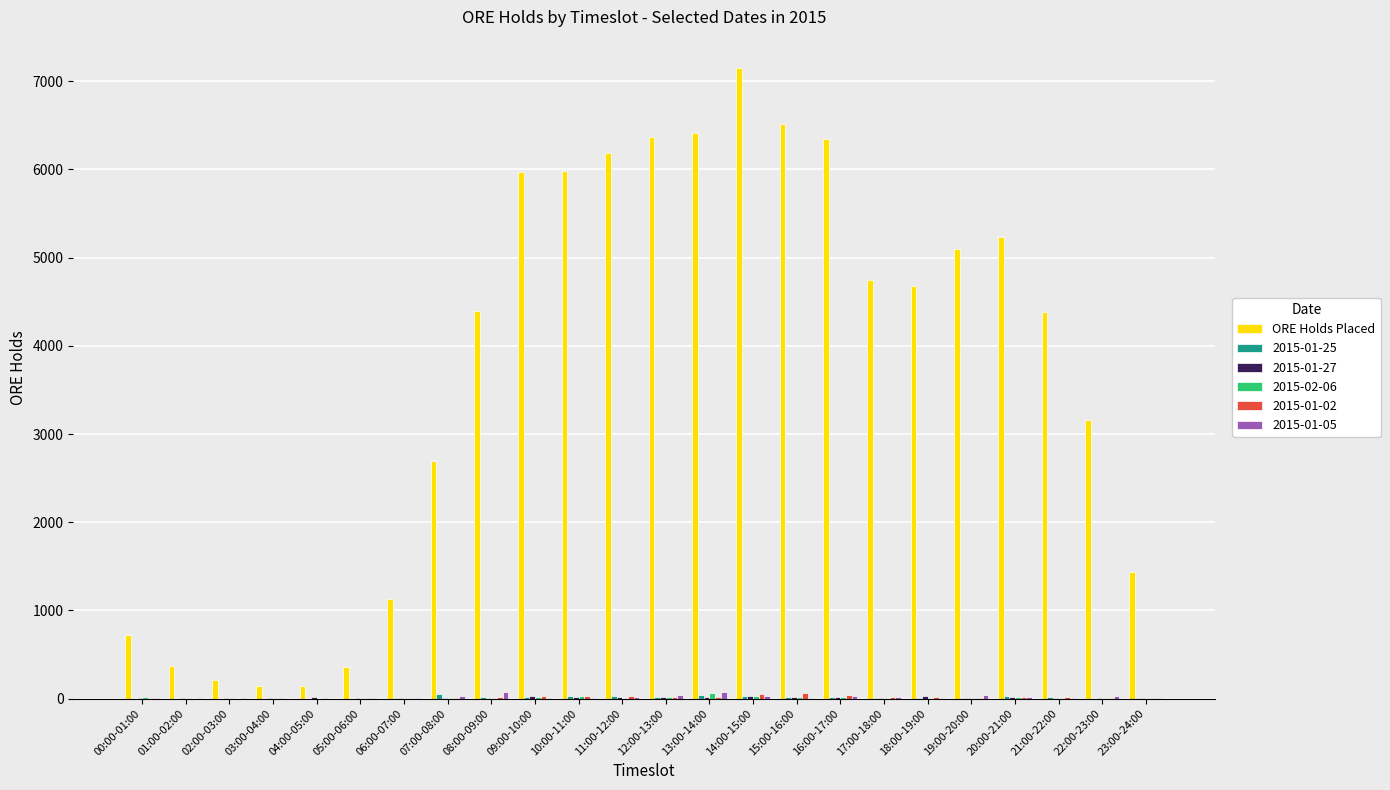

Which series changed the most between 07:00-08:00 and 18:00-19:00?

ORE Holds Placed